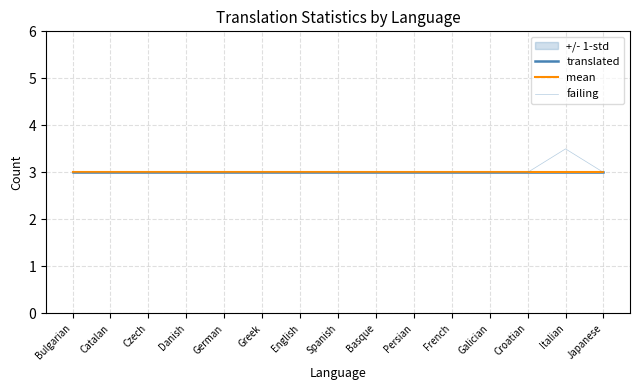

At how many categories does at least one series exceed 3?

1